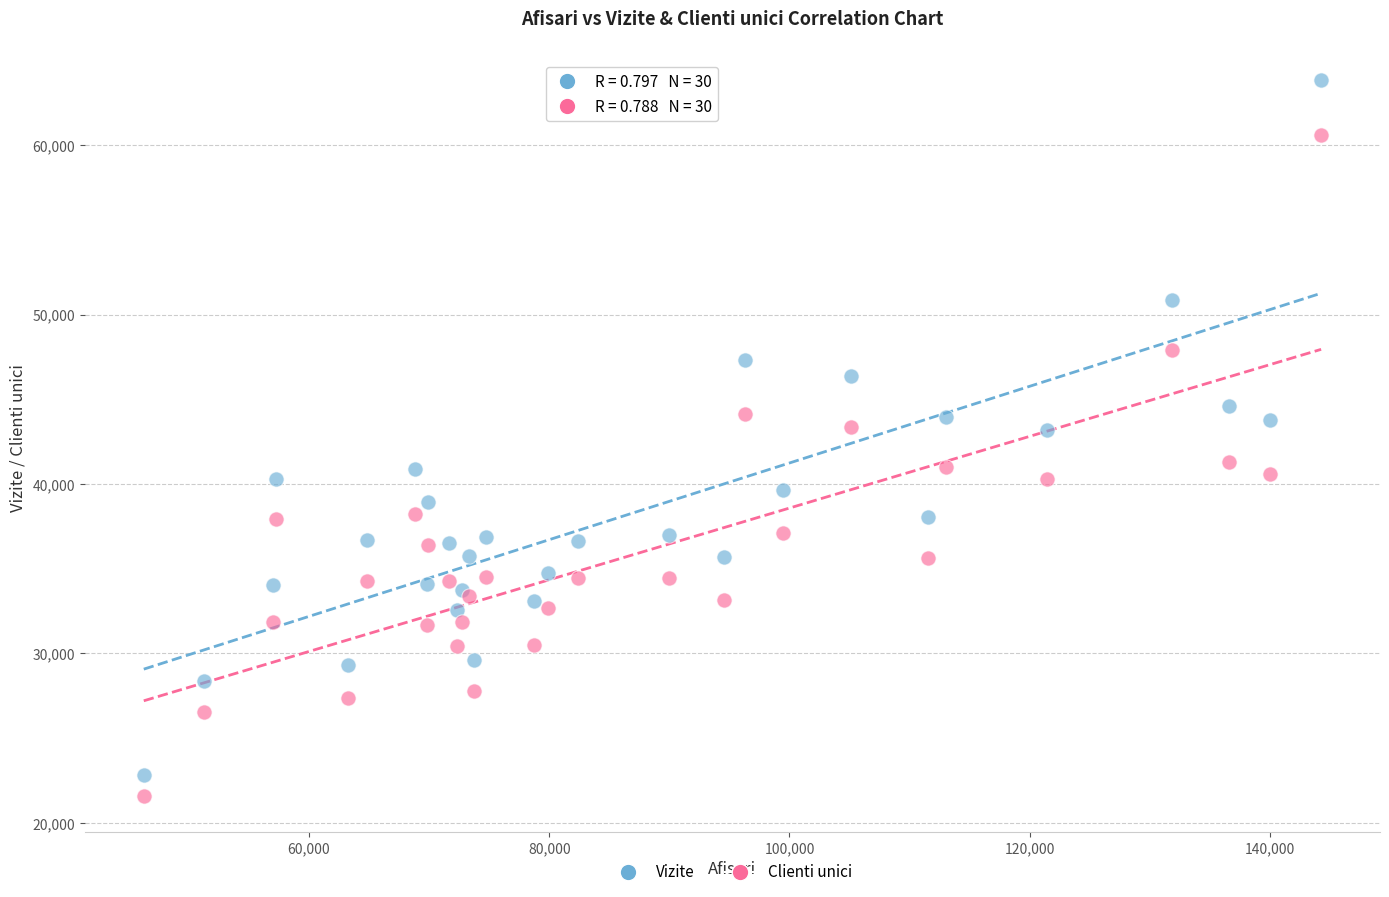

What is the X range (max minus min) for the scatter plot?

98023